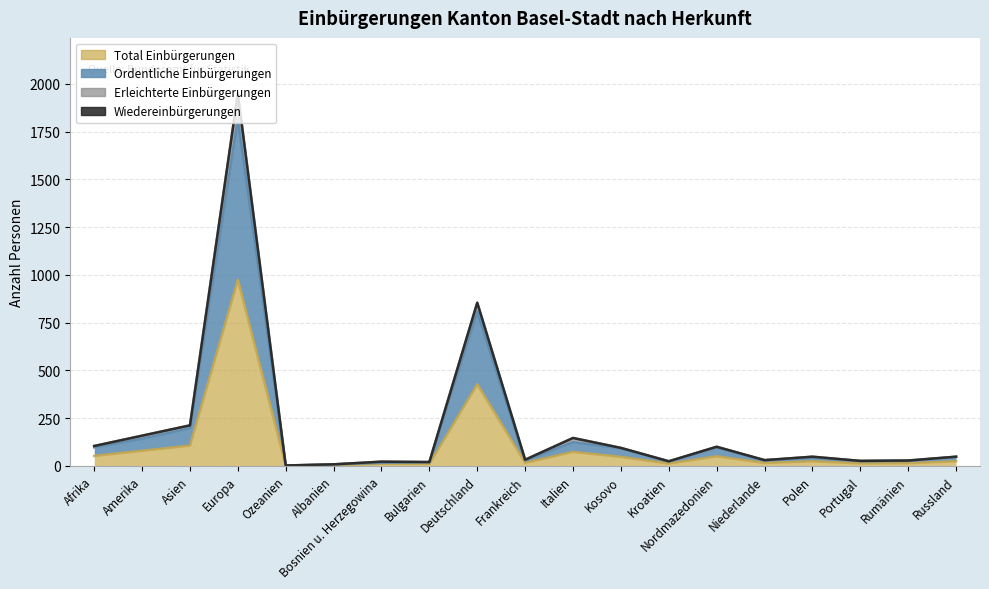

How many interior local peaks does the Ordentliche Einbürgerungen series have?

5